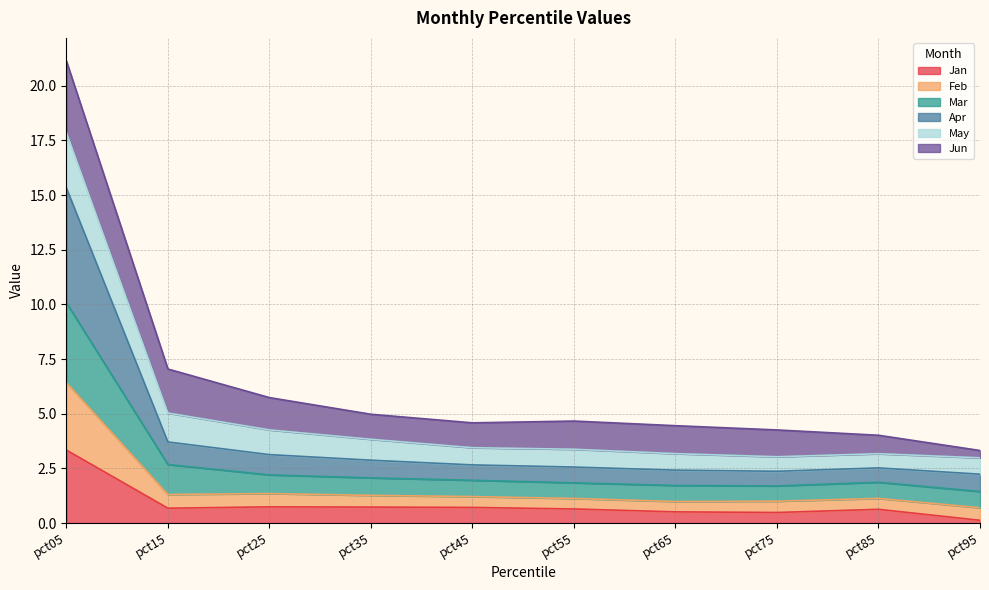

What is the total value across all series at pct15?

7.0